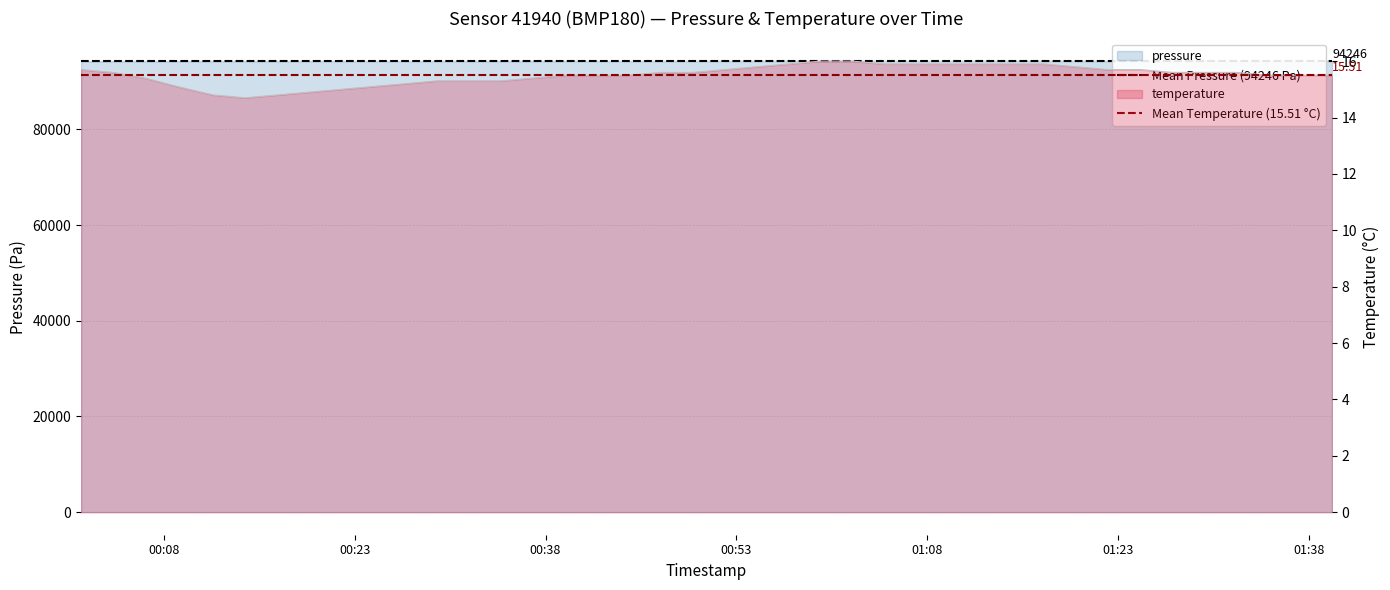

At how many categories does at least one series exceed 45892?

2